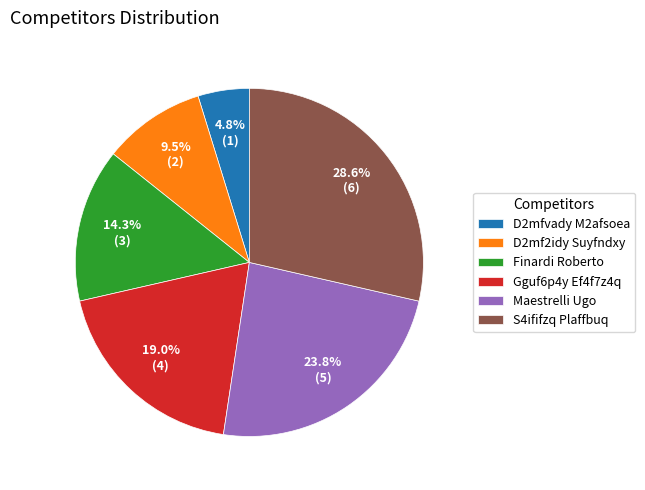

To the nearest percent, what percentage of the pie is D2mfvady M2afsoea?

5%